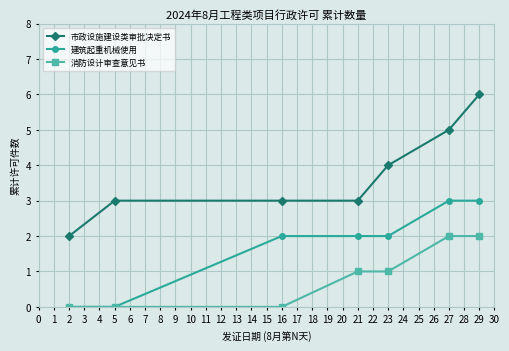

What is the value of the 建筑起重机械使用 point at the 7th from the left?

3